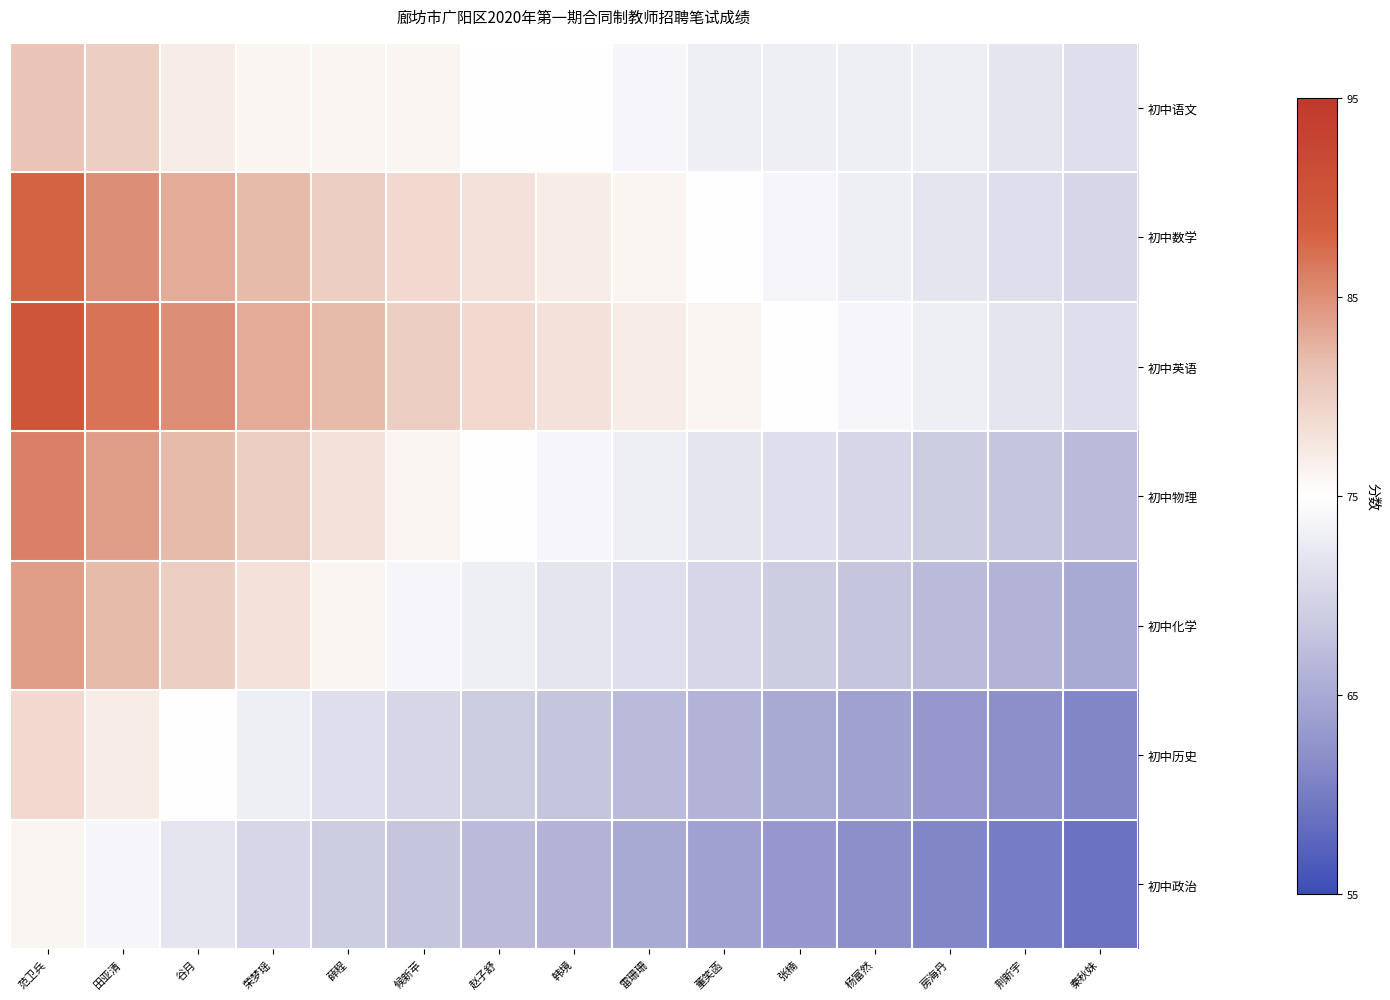

How many series are shown in this chart?

7